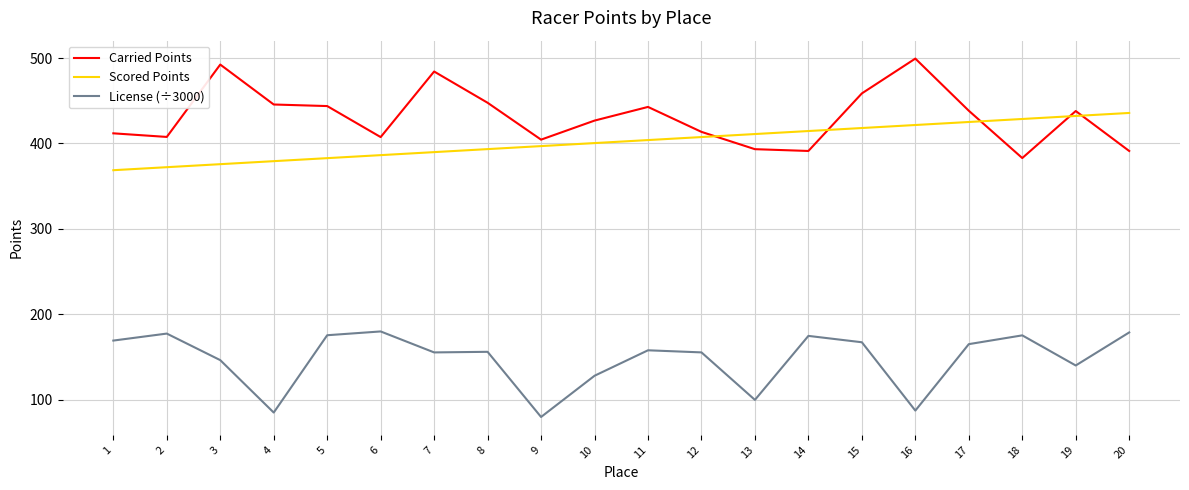

What is the difference between the Scored Points values at 13 and 5?

28.2